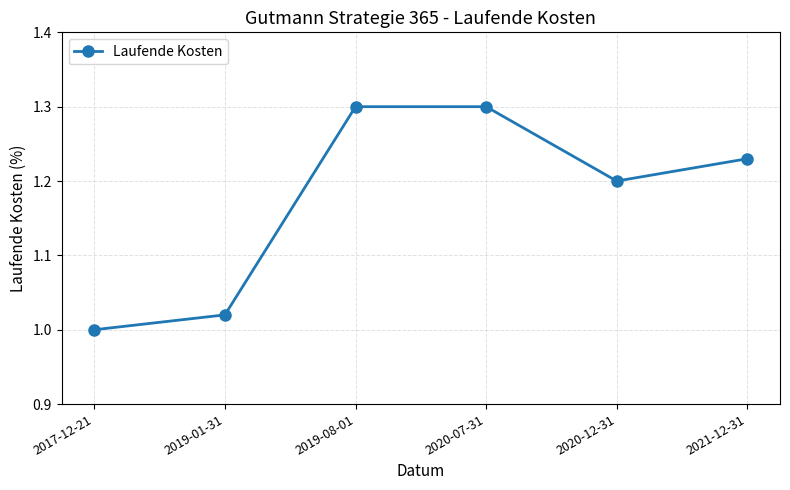

What is the value of the 3rd point from the left?

1.3